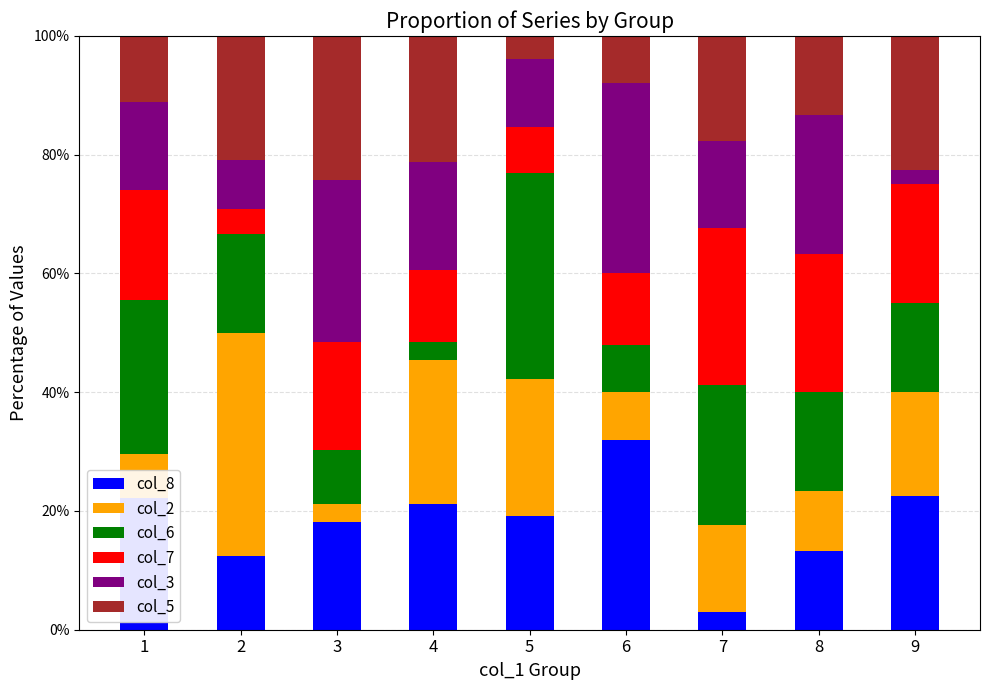

What is the total value across all series at 4?

100.0